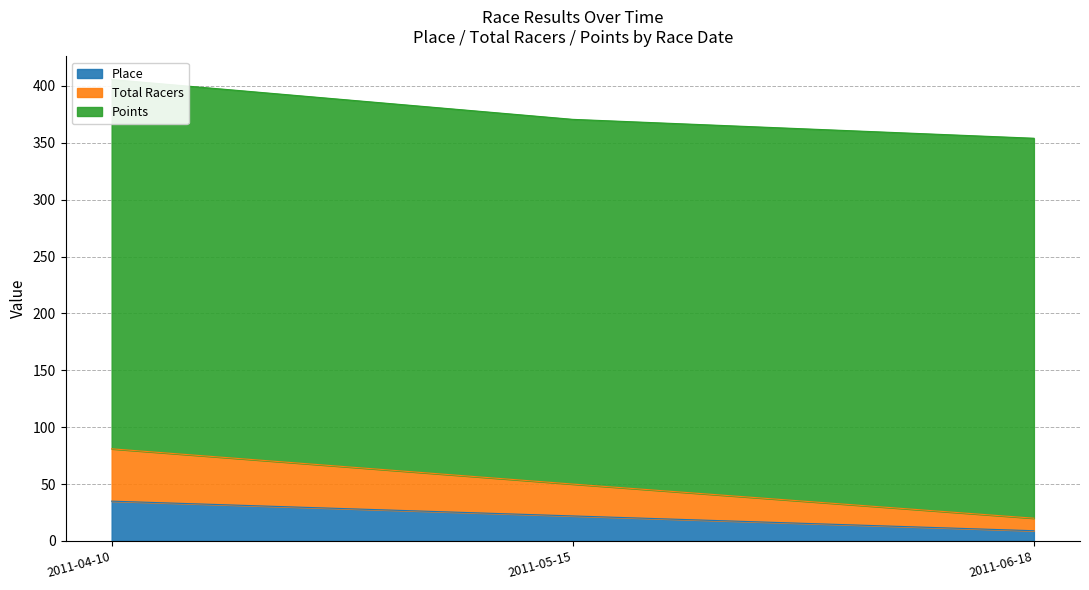

Rank the categories by Place value from lowest to highest.

2011-06-18, 2011-05-15, 2011-04-10